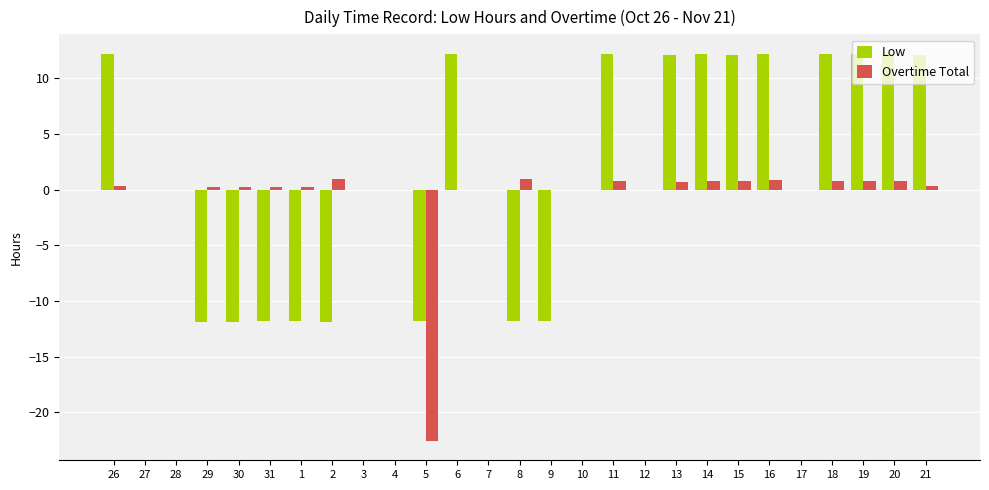

What is the maximum value for Overtime Total?

0.9